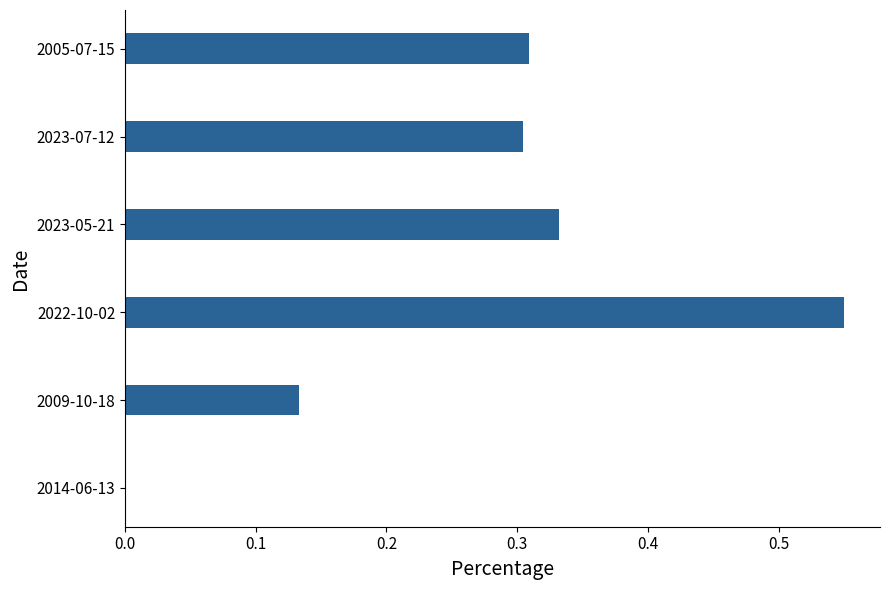

How many distinct data groups are displayed?

1